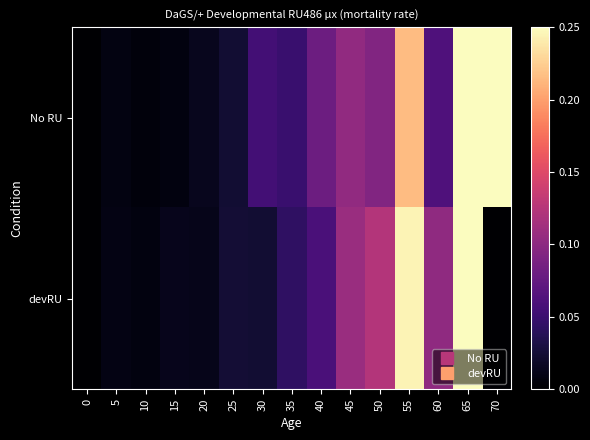

Reading left to right, transcribe all the data shown in this chart.

No RU: 0=0.0	5=0.0	10=0.0	15=0.0	20=0.0	25=0.0	30=0.1	35=0.0	40=0.1	45=0.1	50=0.1	55=0.2	60=0.1	65=0.2	70=0.2
devRU: 0=0.0	5=0.0	10=0.0	15=0.0	20=0.0	25=0.0	30=0.0	35=0.0	40=0.1	45=0.1	50=0.1	55=0.2	60=0.1	65=0.2	70=0.0